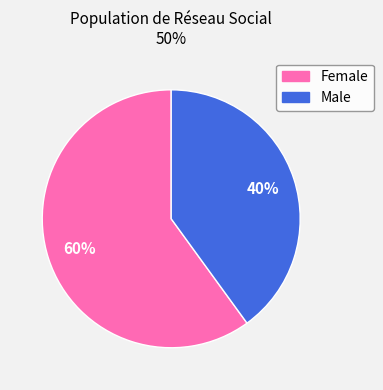

Count the number of slices in the pie.

2